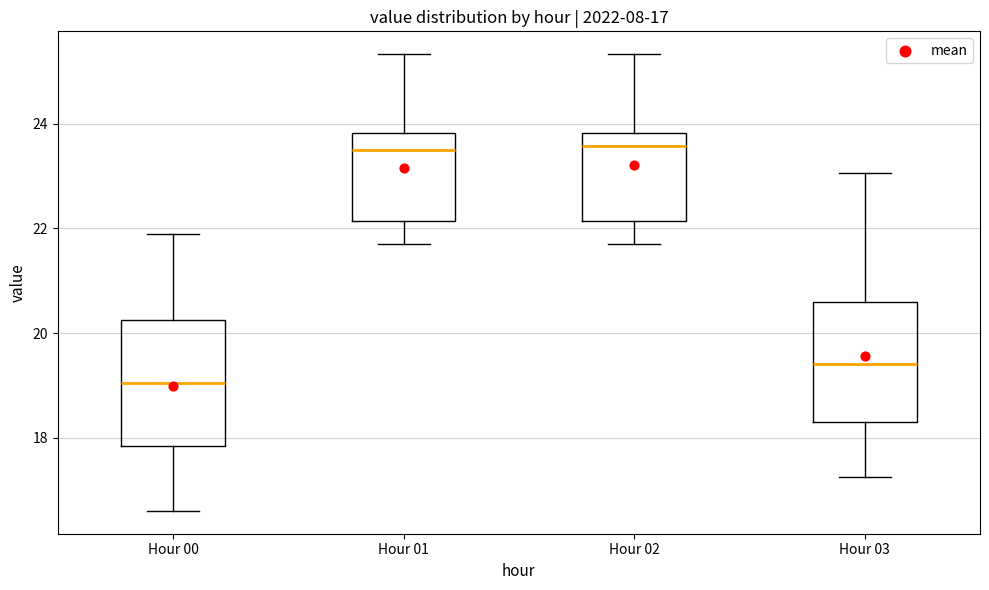

Which box's median line is the lowest?

Hour 00